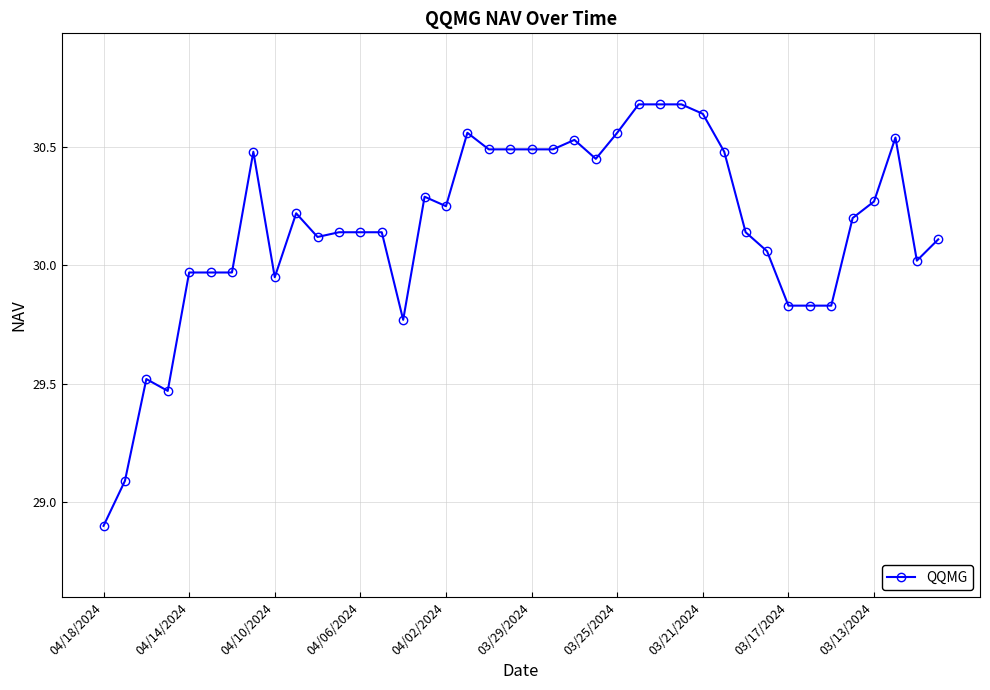

What is the smallest value displayed?

28.9